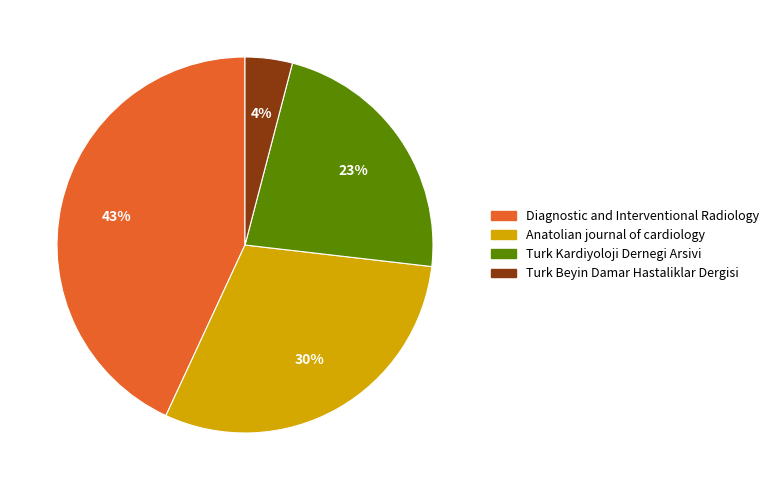

To the nearest percent, what percentage of the pie is Turk Kardiyoloji Dernegi Arsivi?

23%